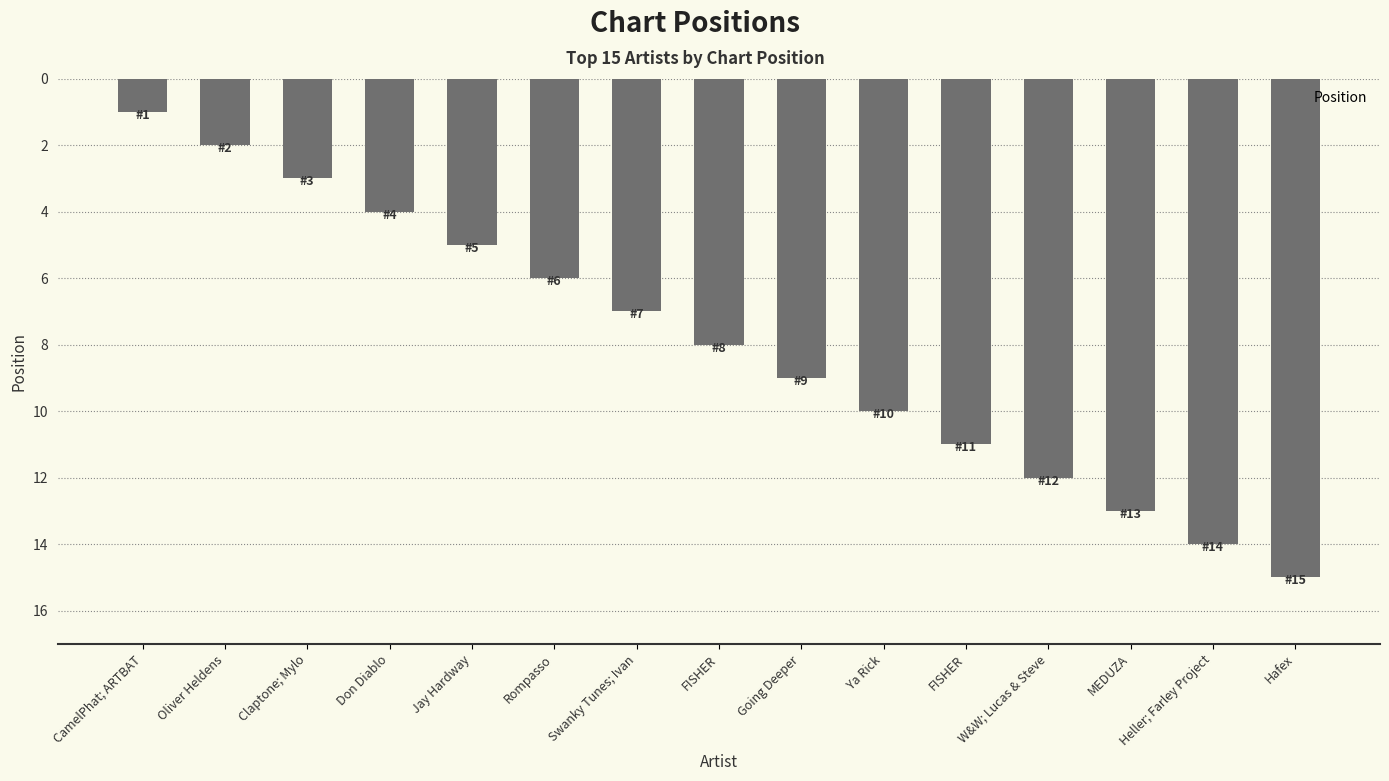

Reading left to right, what are all the values shown in this chart?

CamelPhat; ARTBAT=1	Oliver Heldens=2	Claptone; Mylo=3	Don Diablo=4	Jay Hardway=5	Rompasso=6	Swanky Tunes; Ivan=7	FISHER=8	Going Deeper=9	Ya Rick=10	FISHER=11	W&W; Lucas & Steve=12	MEDUZA=13	Heller; Farley Project=14	Hafex=15